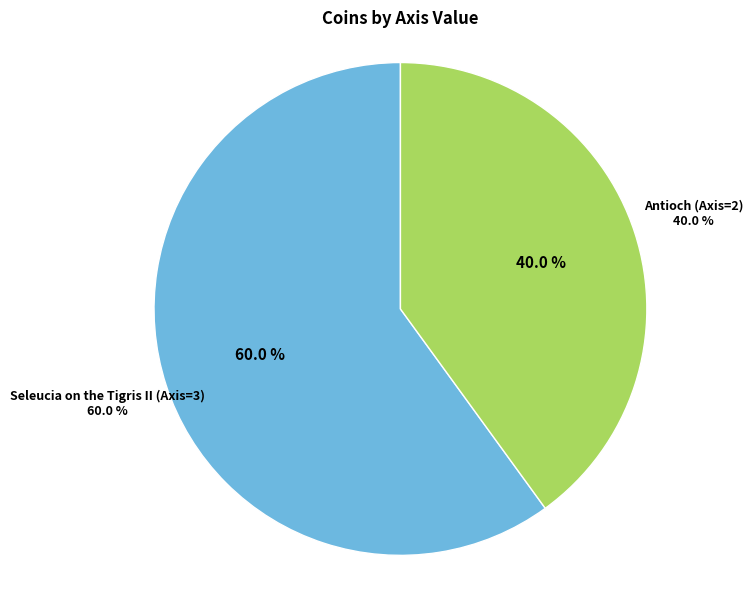

How many slices are in this pie chart?

2